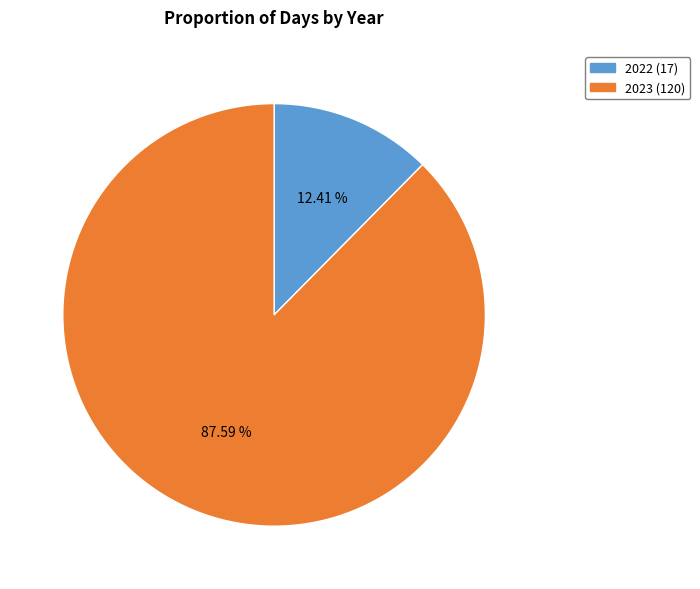

The 2023 slice represents 99% of the pie. True or false?

False